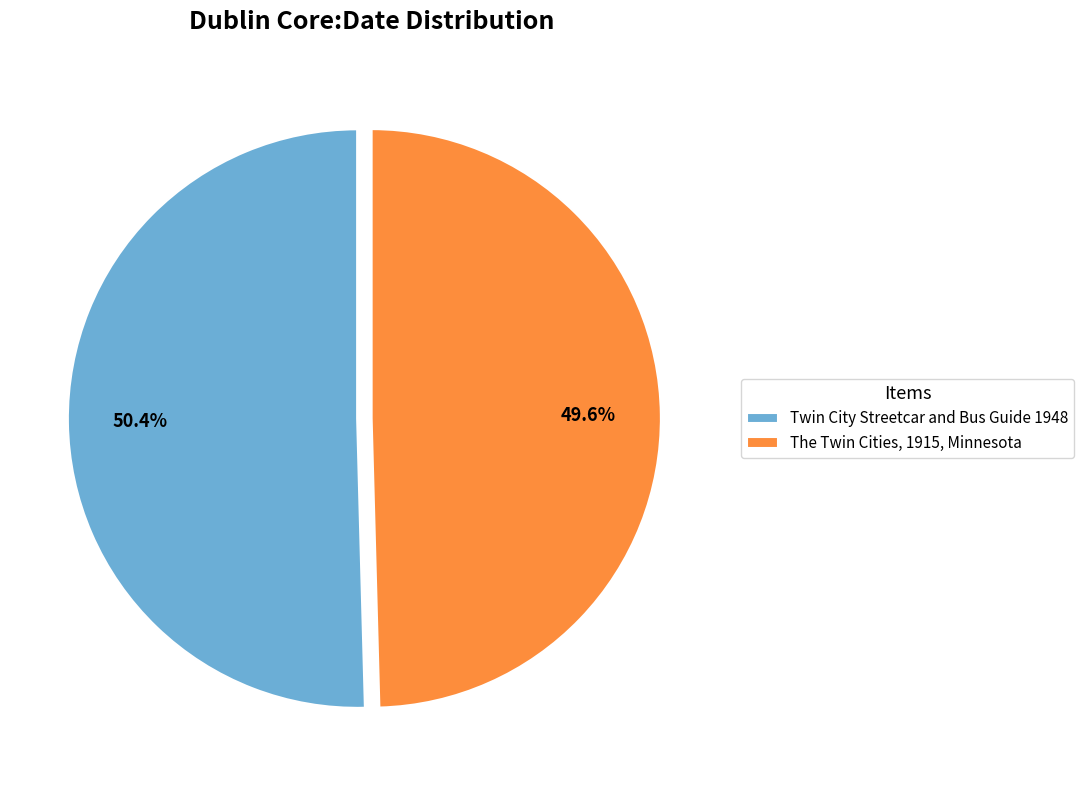

What portion of the pie excludes Twin City Streetcar and Bus Guide 1948?

49.6%